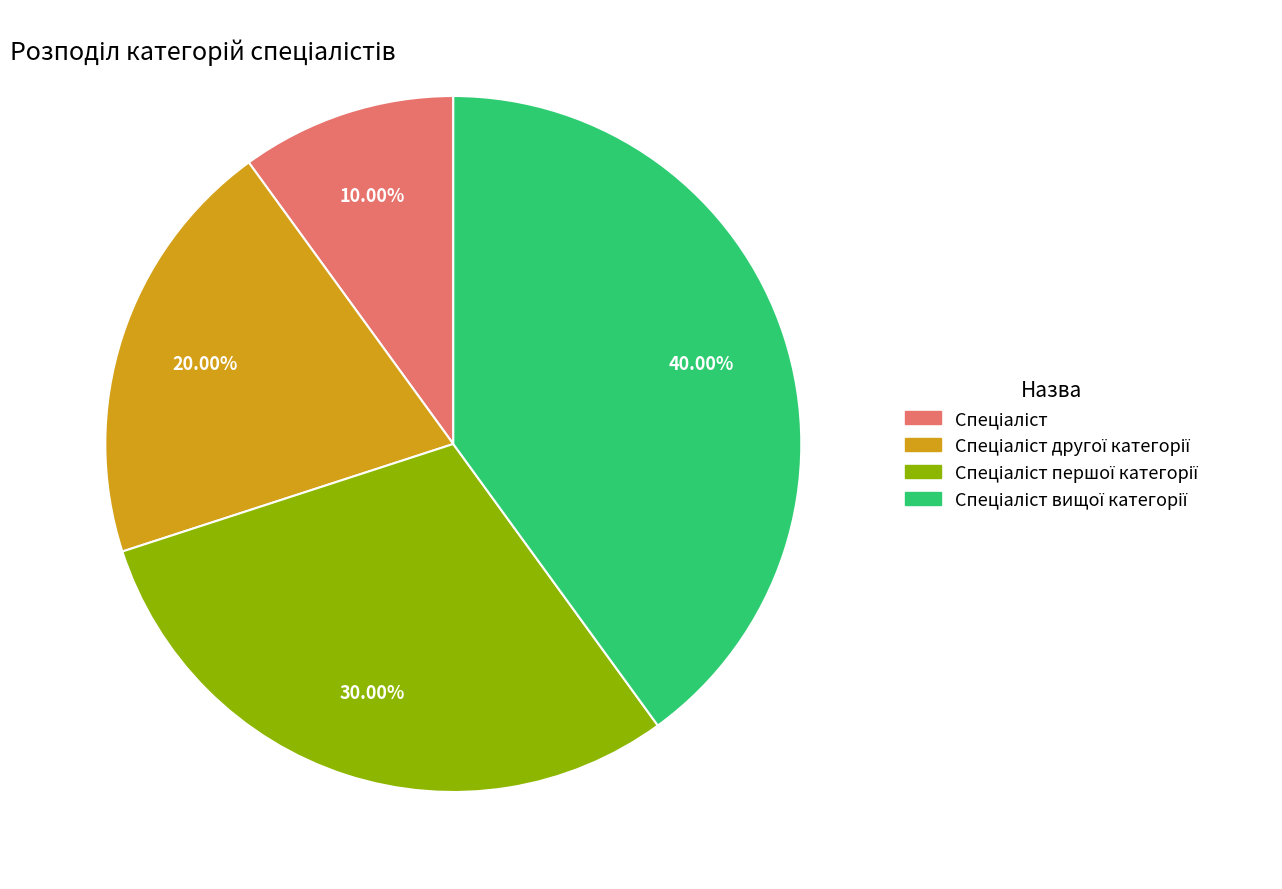

To the nearest percent, what is the difference between the largest and smallest slice percentages?

30%